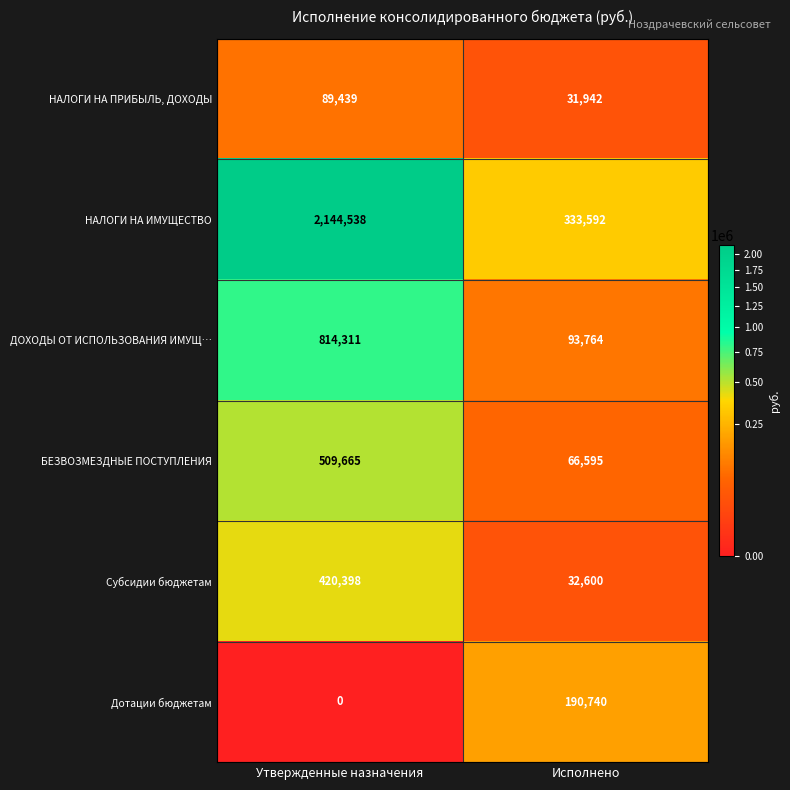

What is the maximum value shown in the chart?

2144538